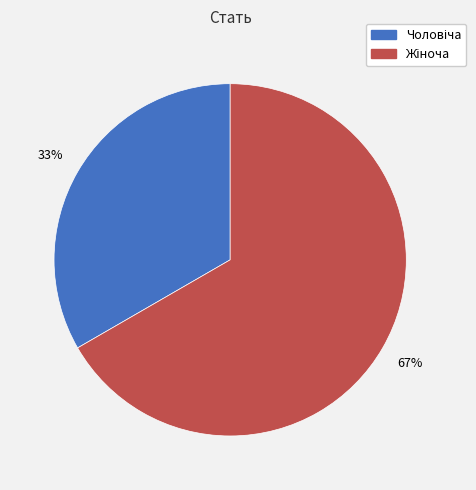

To the nearest percent, what is the average slice percentage?

50%